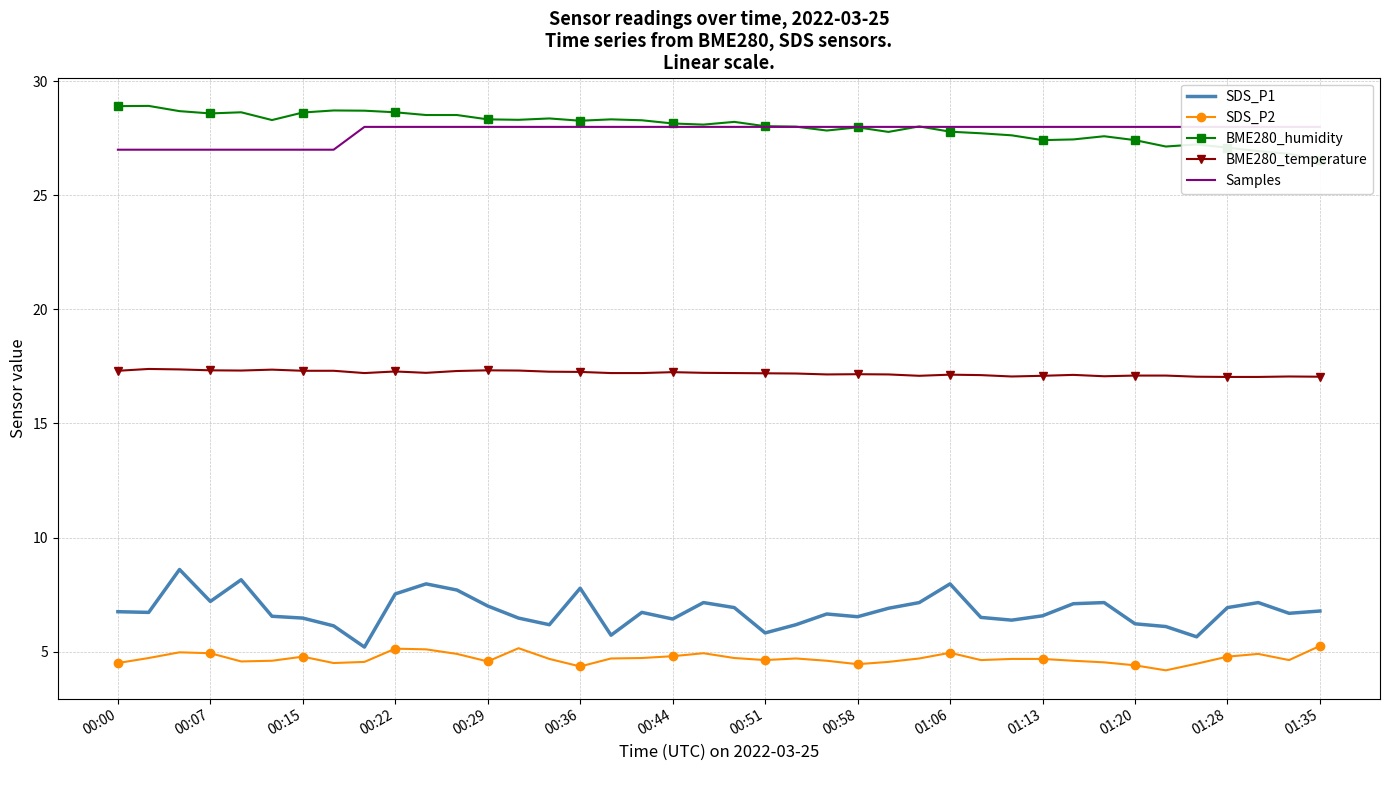

How many intersections are there between BME280_humidity and Samples?

3